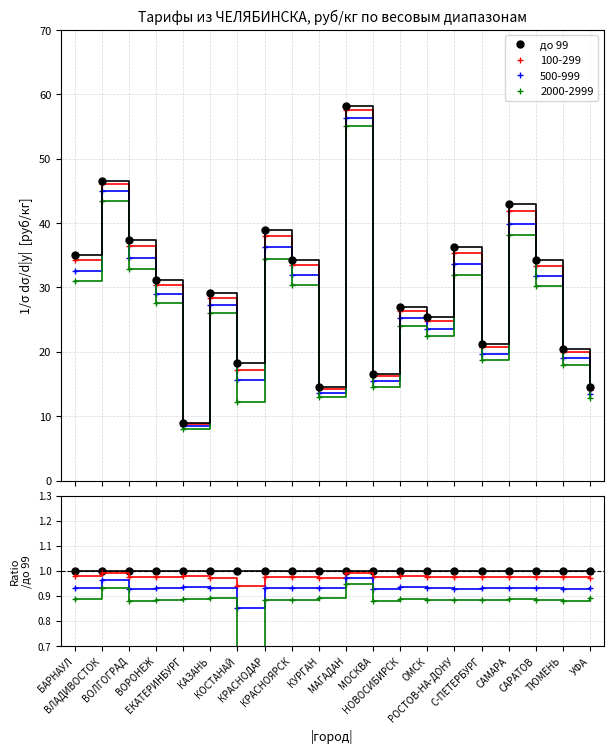

At С-ПЕТЕРБУРГ, list the series in order from smallest to largest.

2000-2999, 500-999, 100-299, до 99